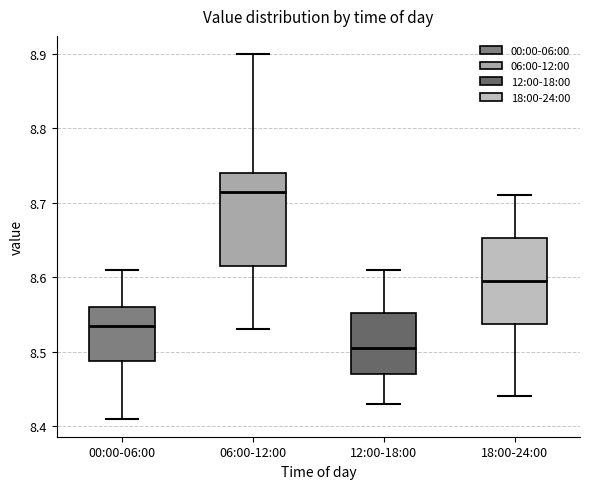

Which box's median line is the highest?

06:00-12:00